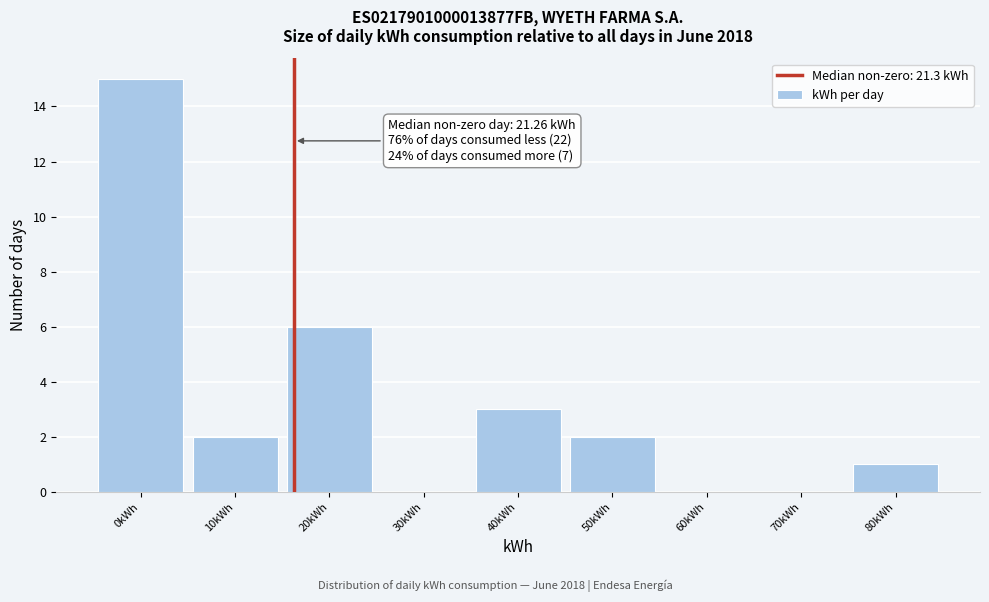

Reading left to right, list all the values displayed in this chart.

0kWh=15	10kWh=2	20kWh=6	30kWh=0	40kWh=3	50kWh=2	60kWh=0	70kWh=0	80kWh=1